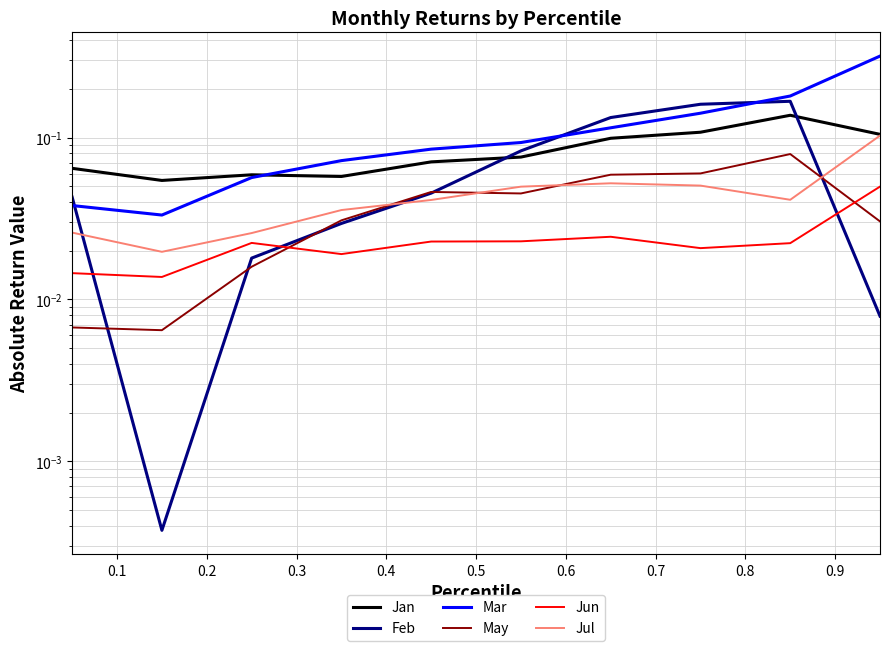

What are all the series names shown in the legend?

Jan, Feb, Mar, May, Jun, Jul